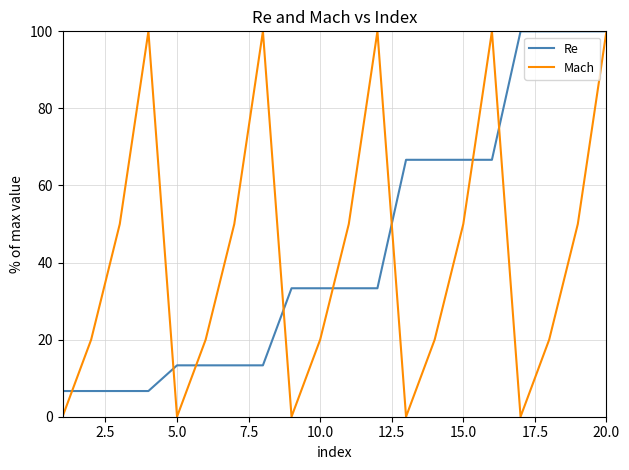

What is the minimum value for Re?

6.7